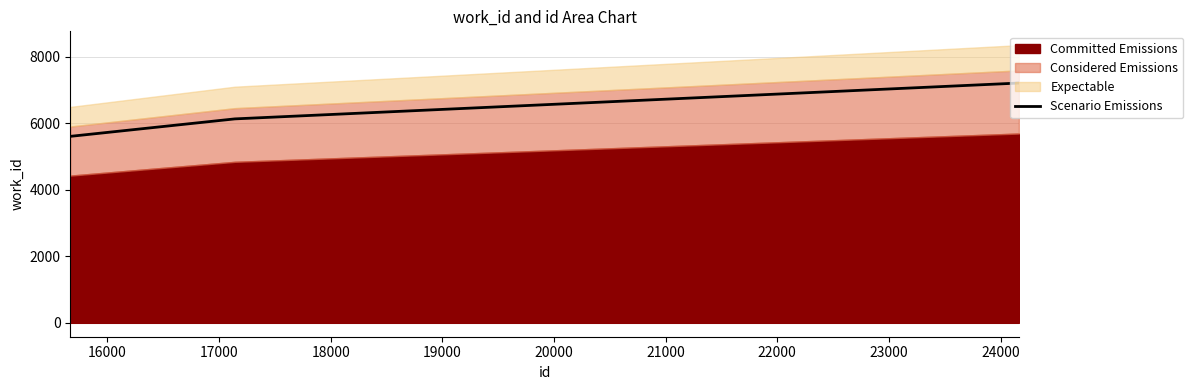

True or false: there are more than 0 points higher than both neighbors.

False